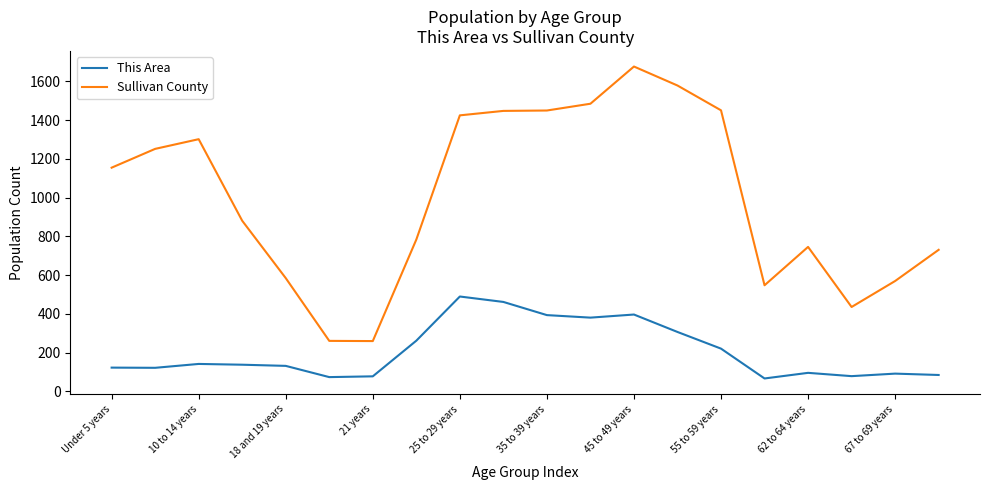

Which series has the widest spread of values?

Sullivan County